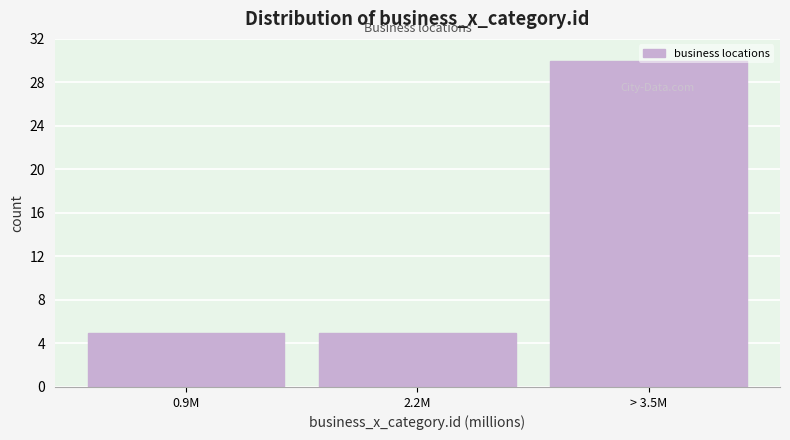

Which has a higher value, > 3.5M or 0.9M?

> 3.5M